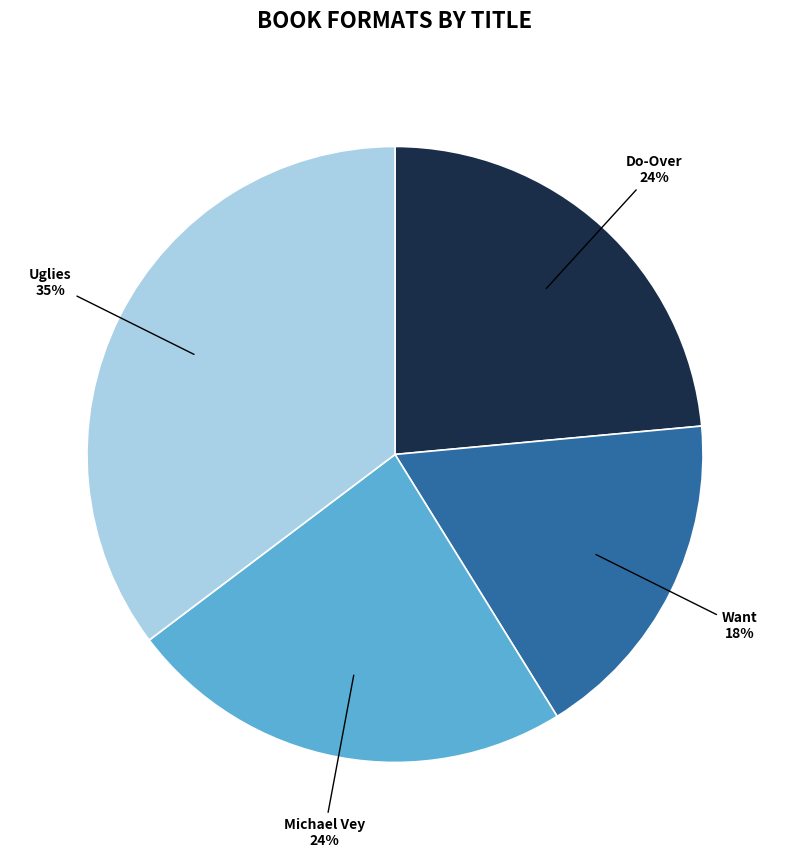

How many segments does this pie chart have?

4